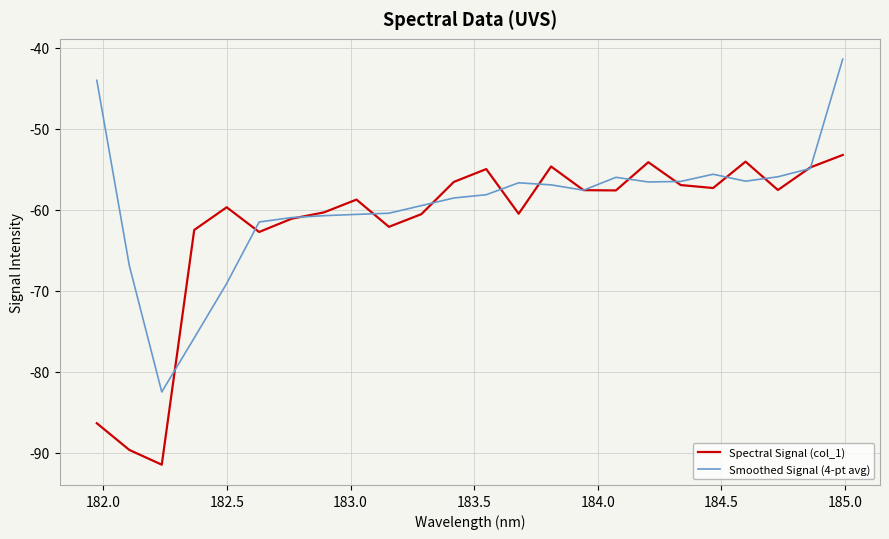

Which series has the largest range (max minus min)?

Smoothed Signal (4-pt avg)